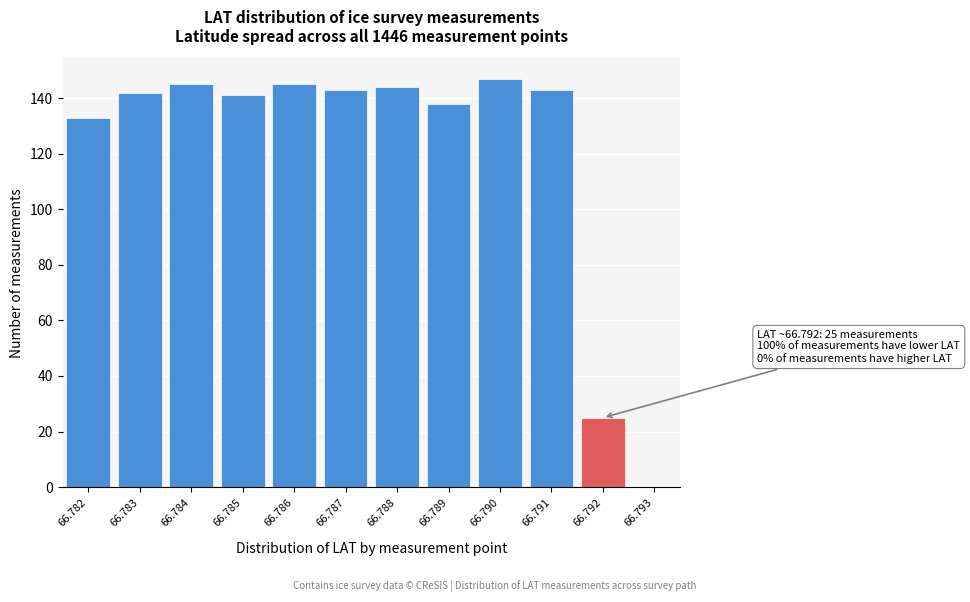

Reading left to right, list all the values displayed in this chart.

66.782=133	66.783=142	66.784=145	66.785=141	66.786=145	66.787=143	66.788=144	66.789=138	66.790=147	66.791=143	66.792=25	66.793=0